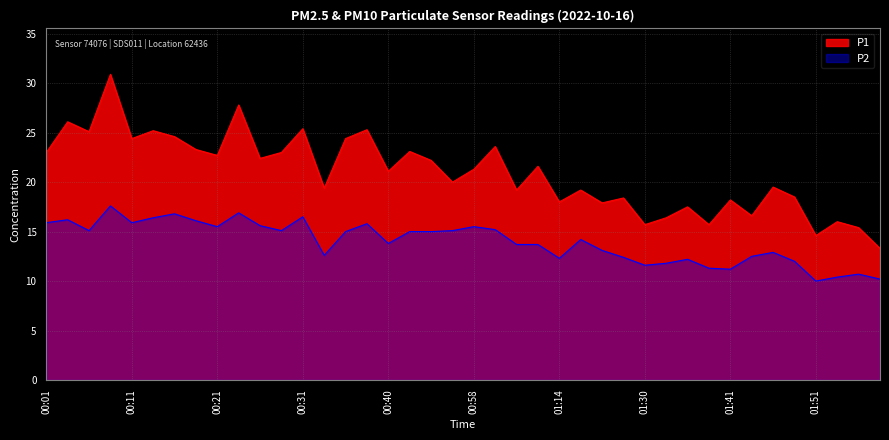

What is the spread (max minus min) of values at 00:31?

8.9